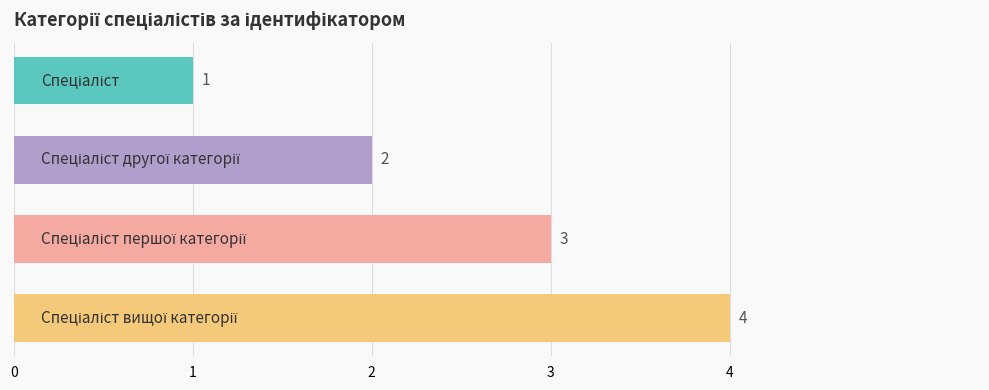

What is the value of the 3rd bar from the top?

3